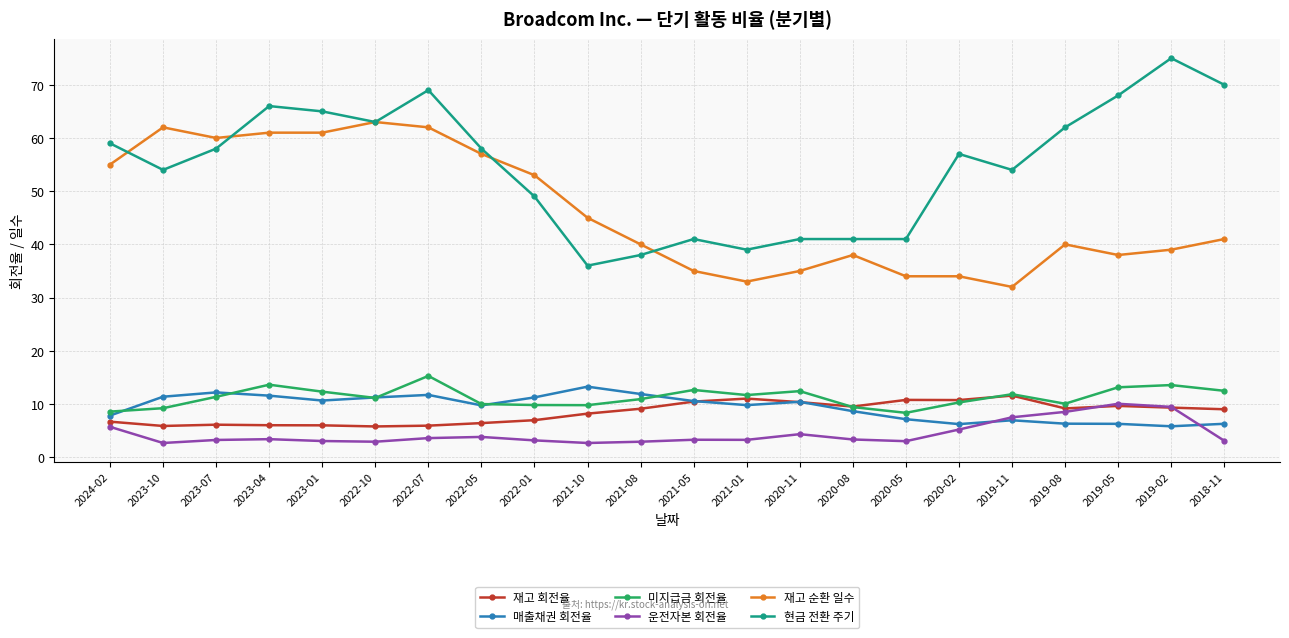

What is the difference between the highest and lowest values at 2019-05?

61.7